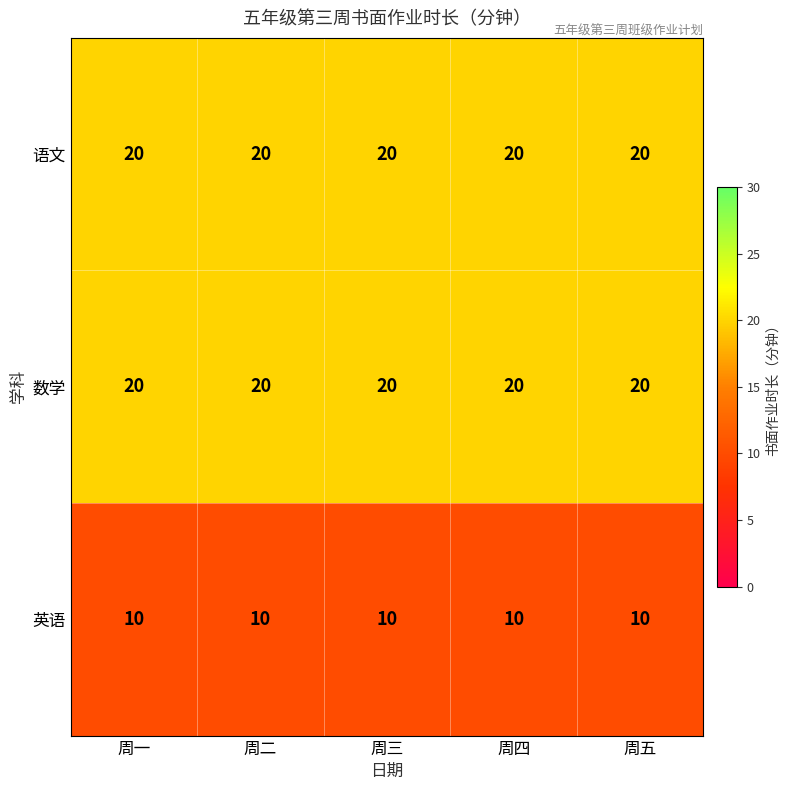

What is the sum of the 语文 values at 周四 and 周三?

40